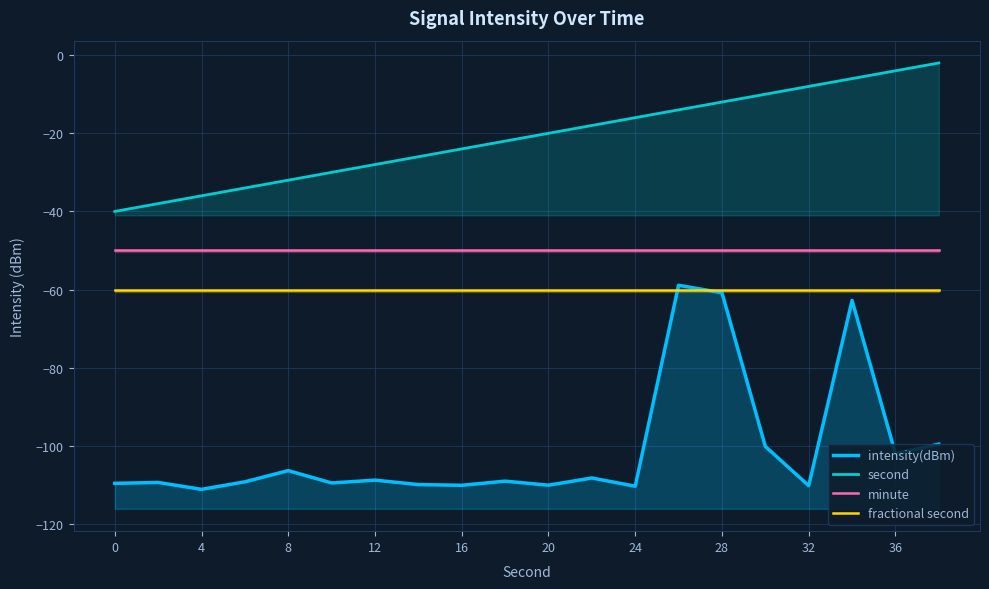

What is the lowest value of the second series?

-40.0